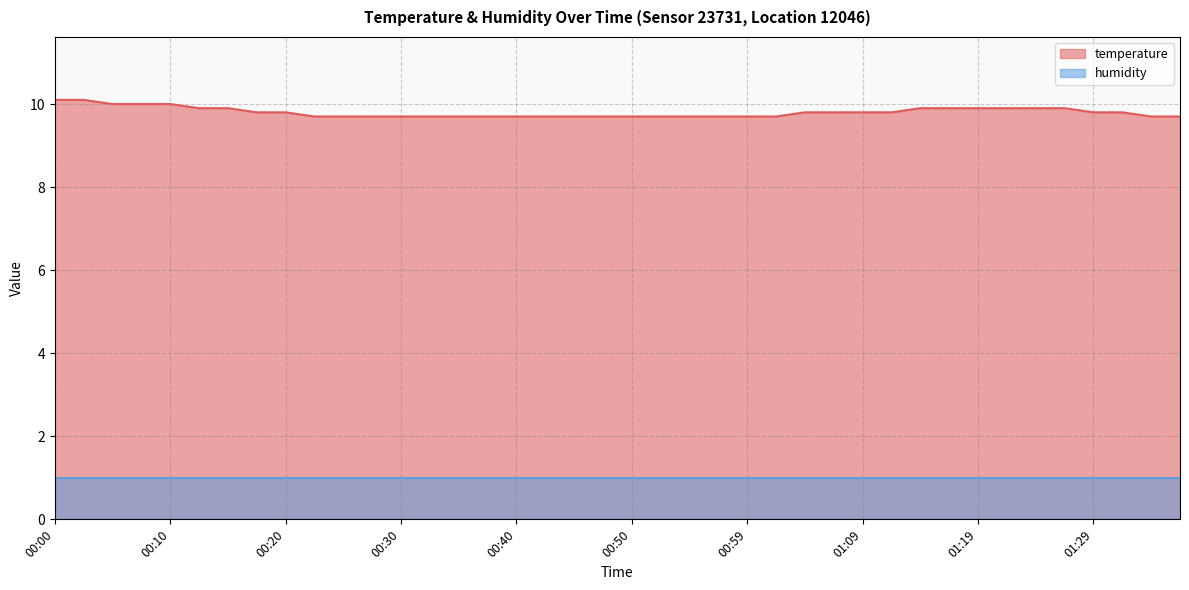

Is it true that the value at 01:21 is 9.9?

True